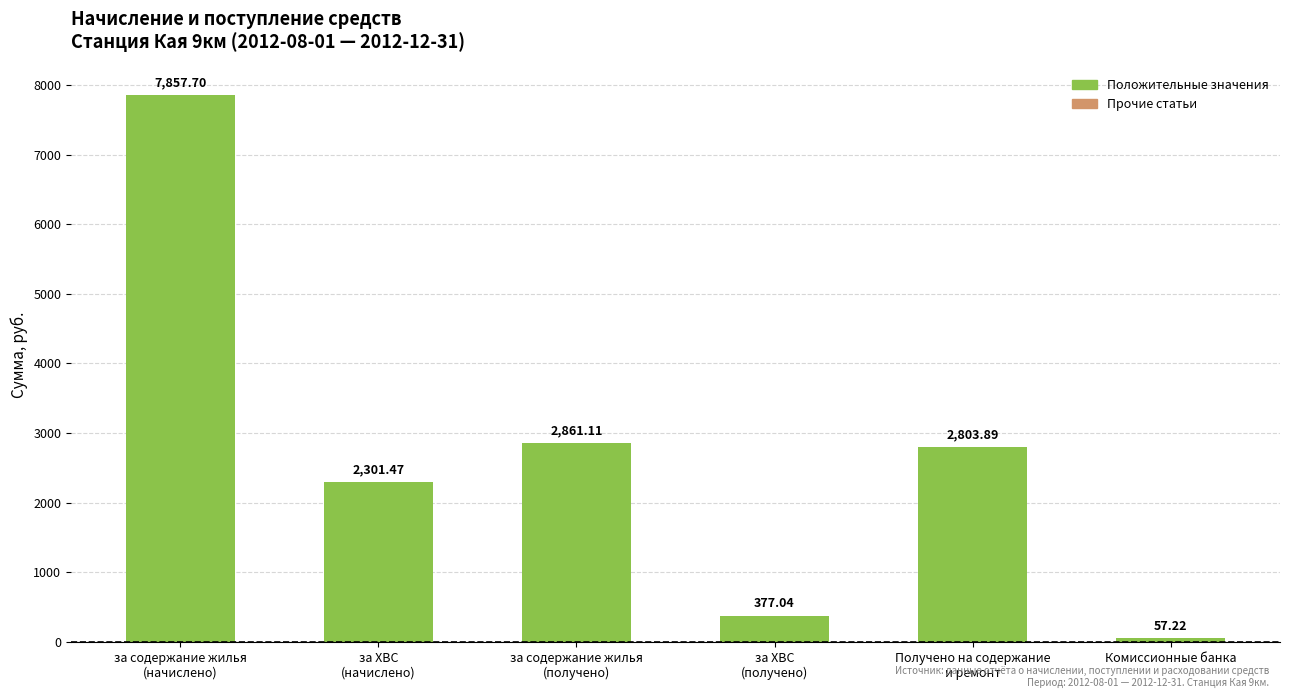

What is the label of the 1st bar from the left?

за содержание жилья
(начислено)